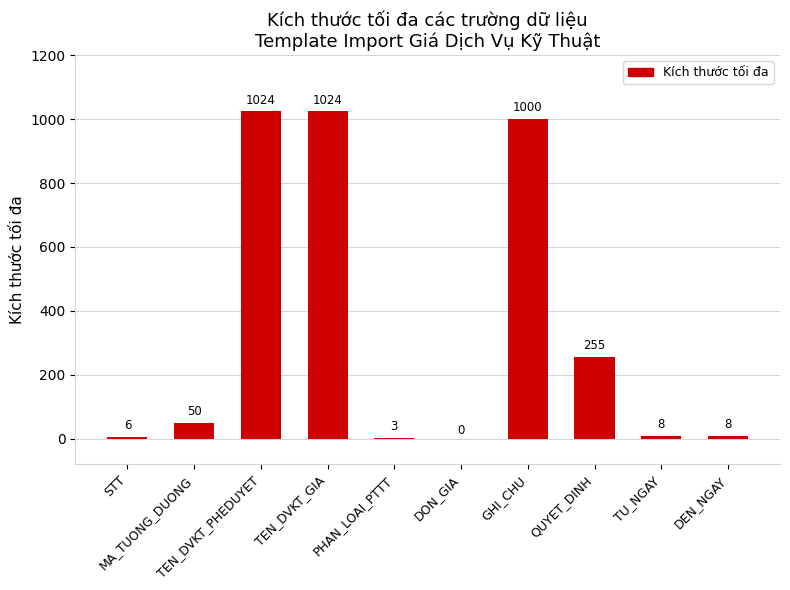

What is the sum of all values?

3378